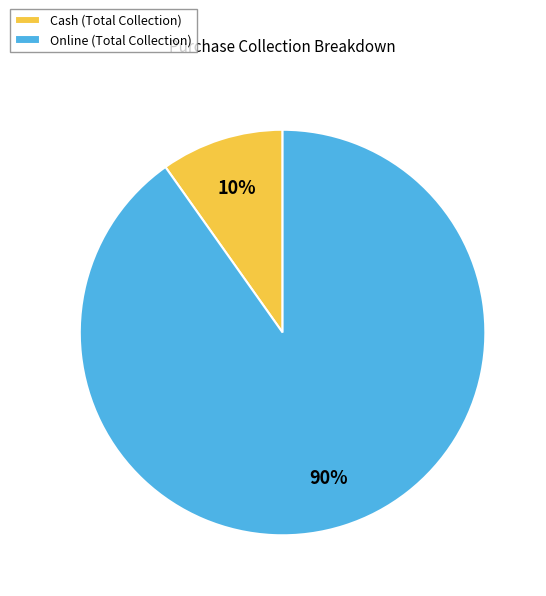

Which category has the smallest portion of the pie?

Cash